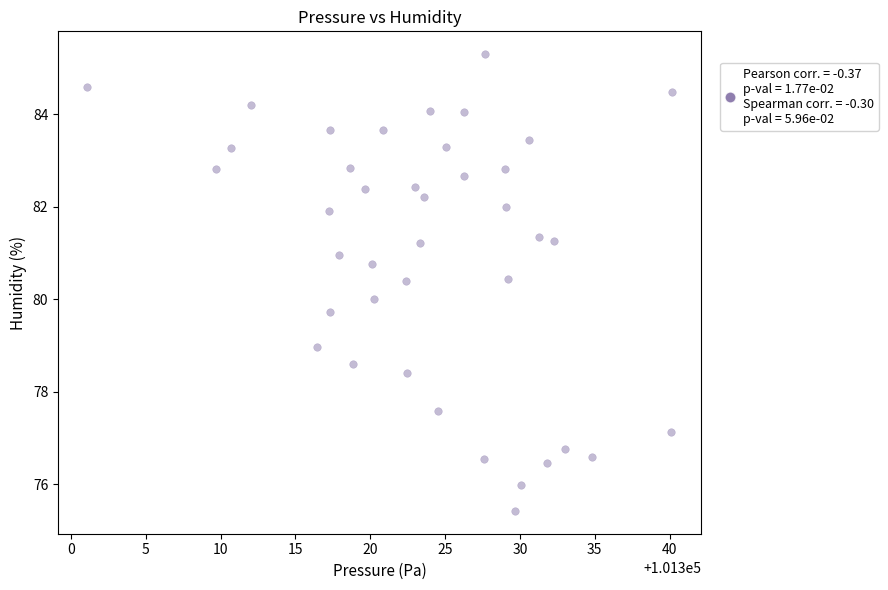

What is the range of Y values (max minus min)?

9.9